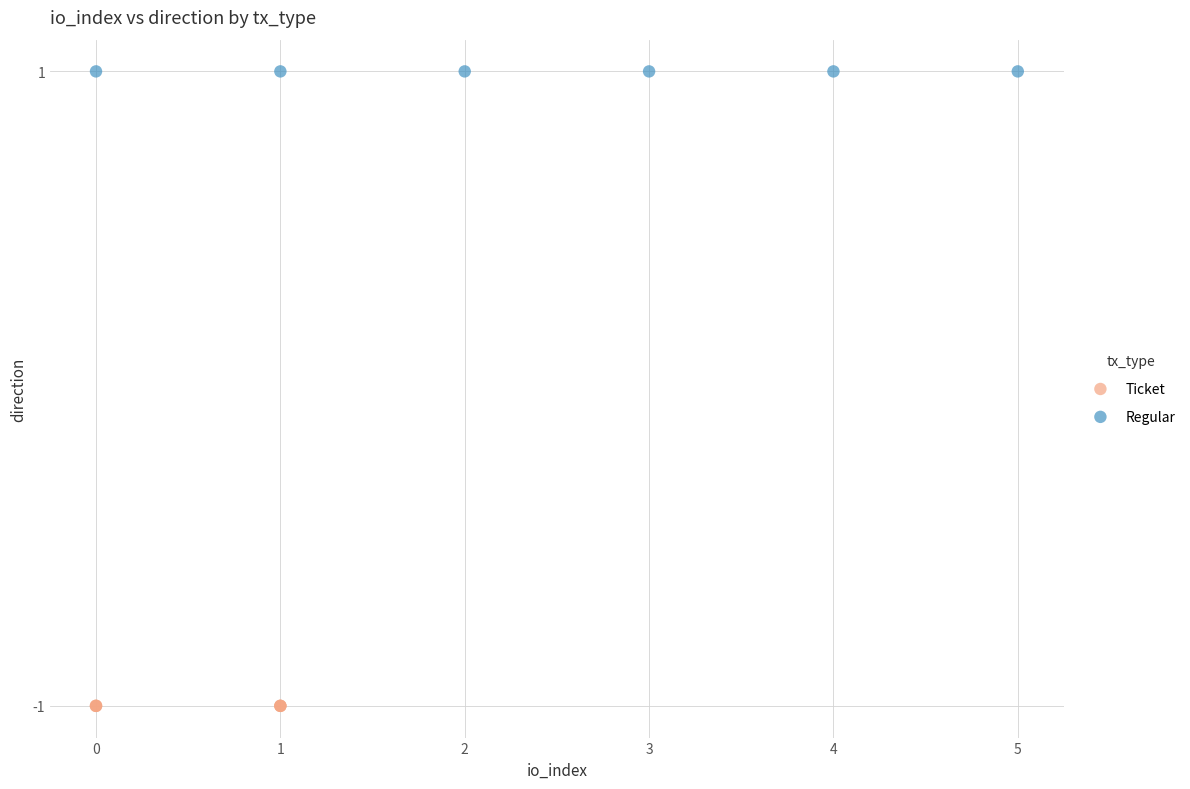

Which series reaches the minimum Y coordinate?

Ticket